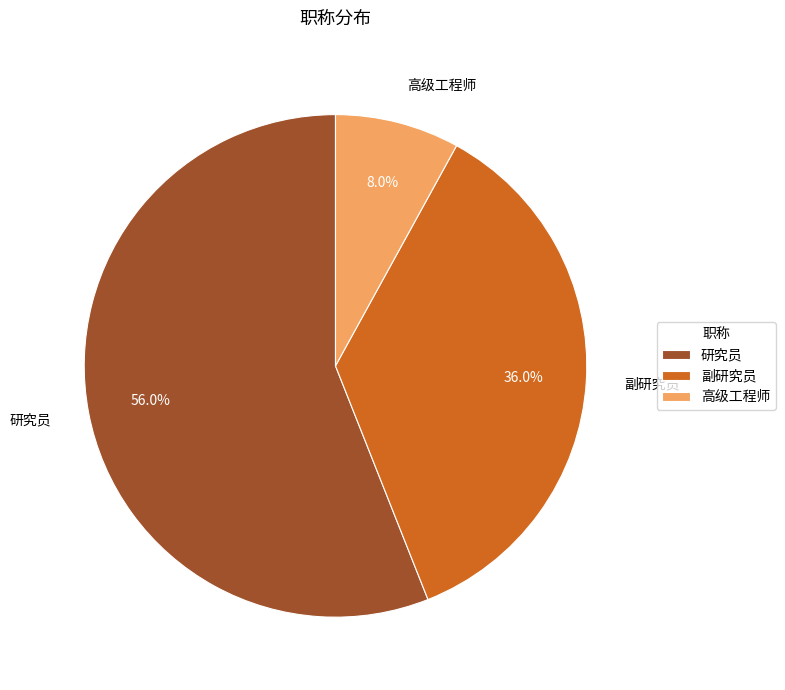

Does 高级工程师 represent more than half of the total?

No